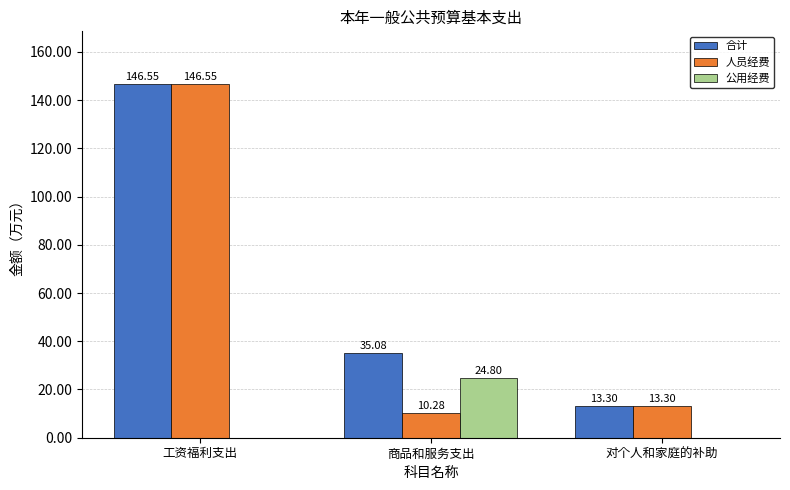

Which series changed the most between 工资福利支出 and 商品和服务支出?

人员经费